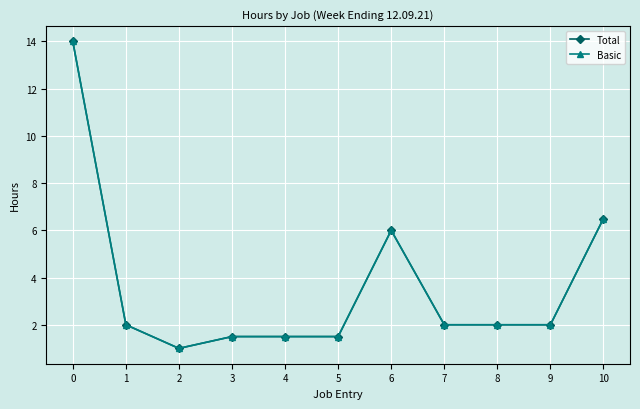

Is this an area chart (filled region under the line)?

No